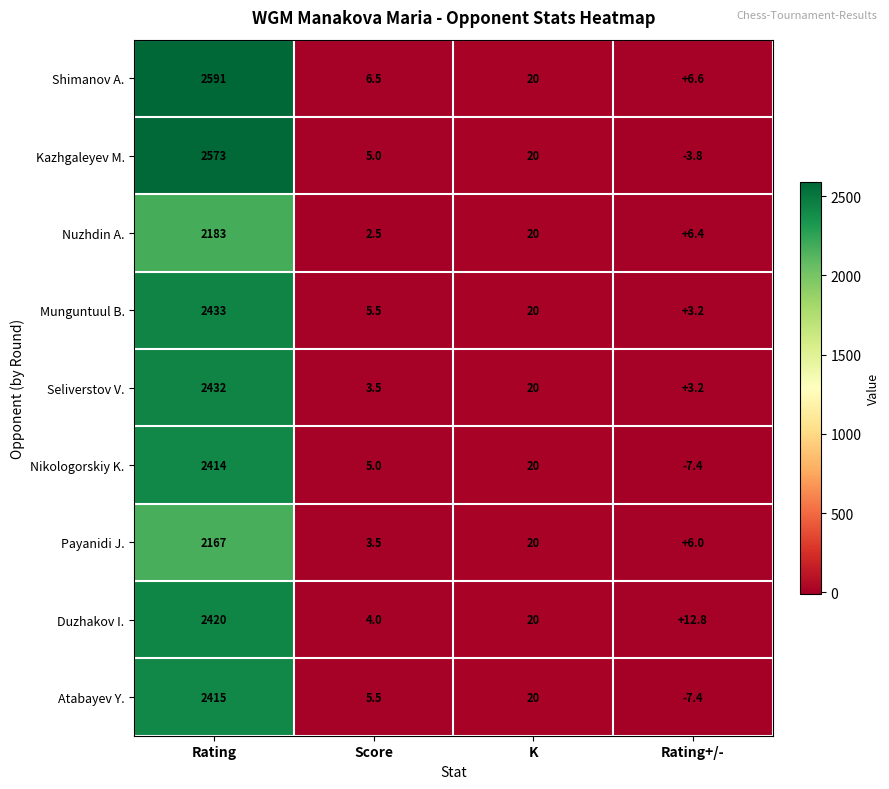

What is the difference between the maximum and second lowest values in the Seliverstov V. series?

2428.5